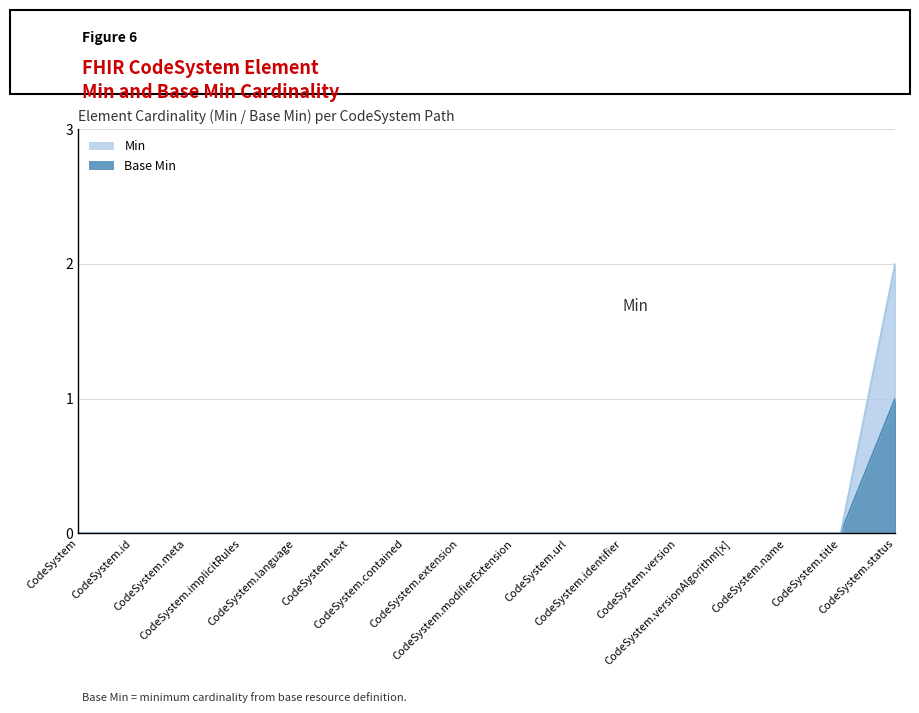

What is the total value across all series at CodeSystem.status?

3